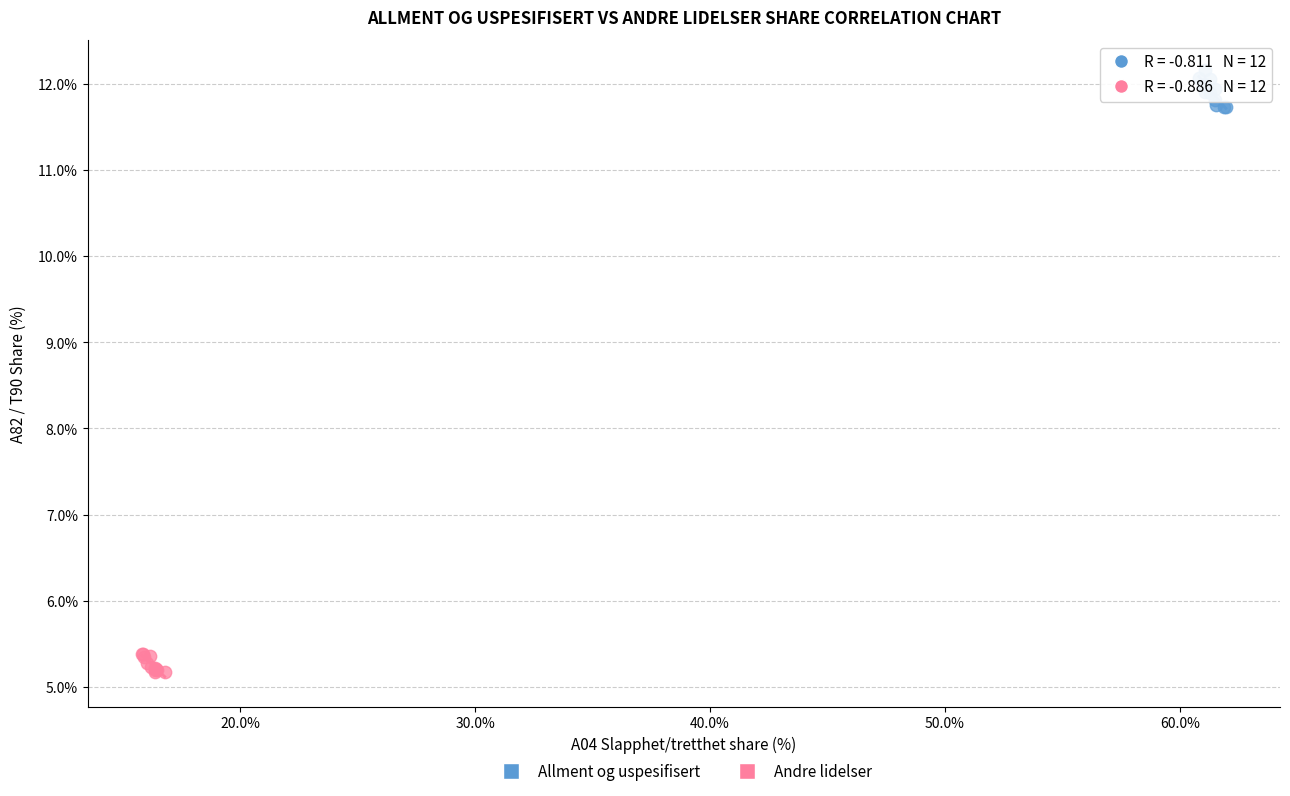

Which series has the widest spread of Y values?

Allment og uspesifisert